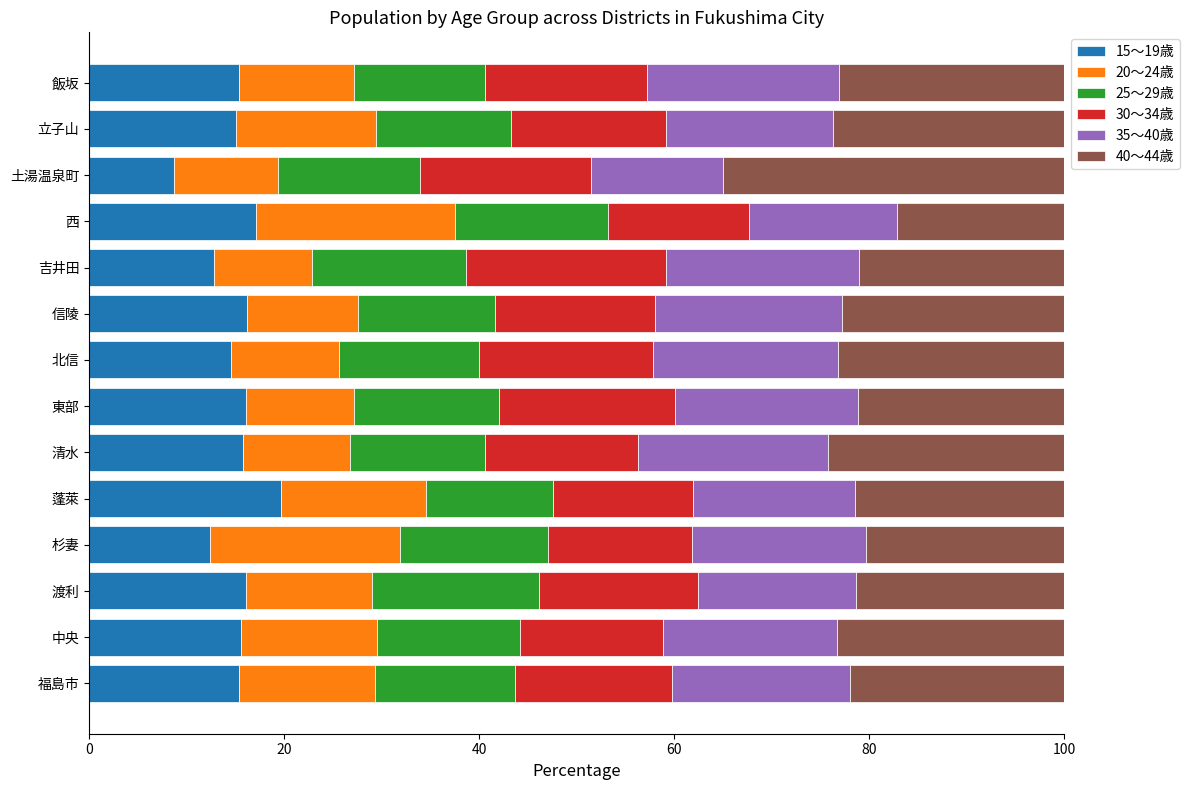

What is the sum of all 15～19歳 values?

210.8